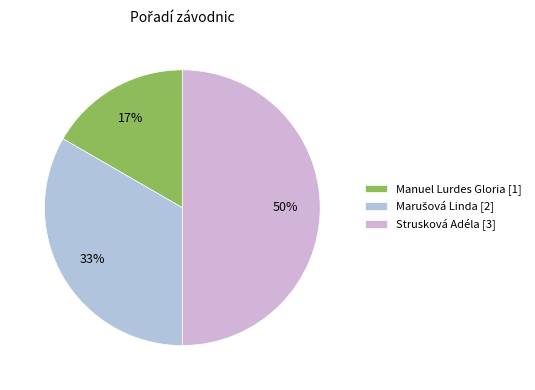

To the nearest percent, what is the difference between the largest and smallest slice percentages?

33%